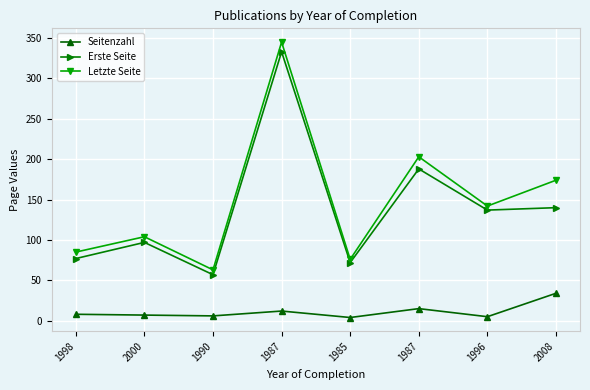

What are all the series names shown in the legend?

Seitenzahl, Erste Seite, Letzte Seite